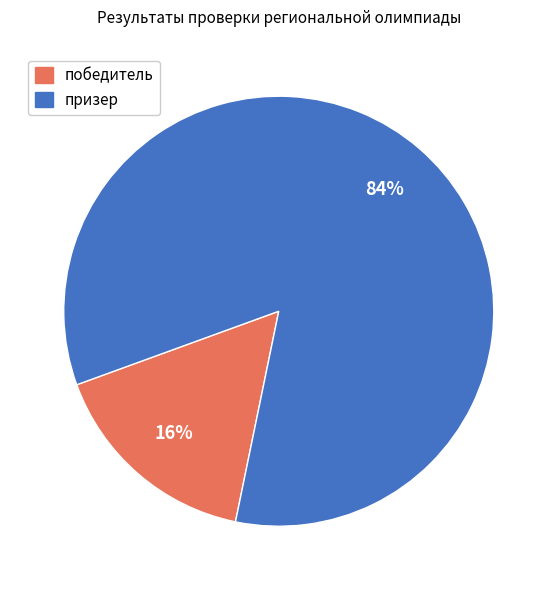

Combined, do призер and победитель account for over 50%?

Yes